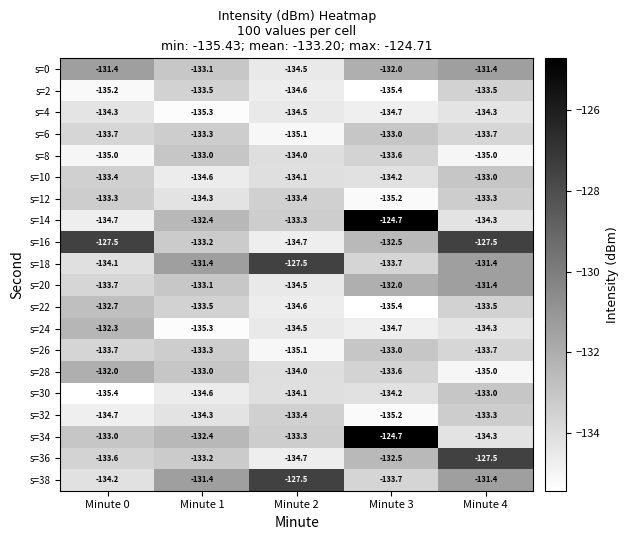

True or false: s=16 has a value of -127.5 at Minute 0.

True